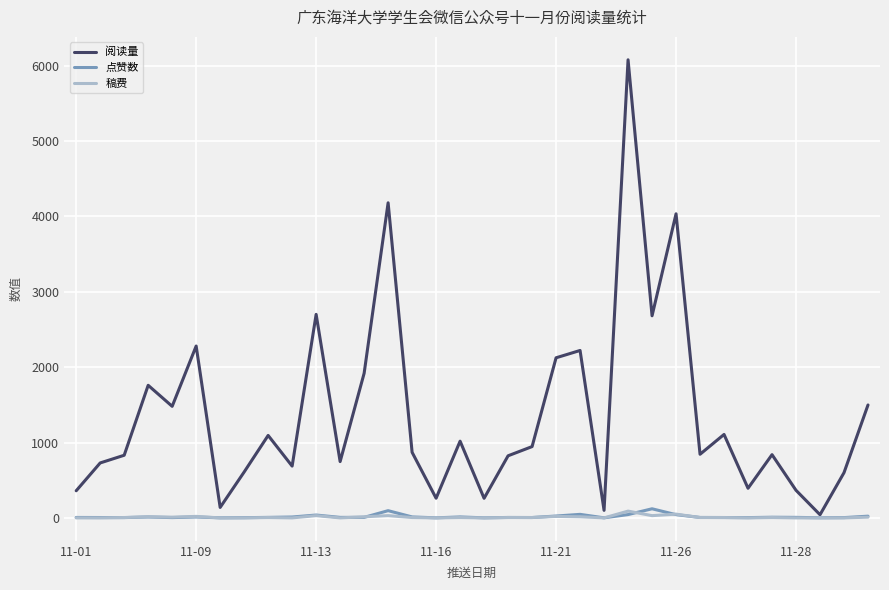

What is the maximum value shown in the chart?

6077